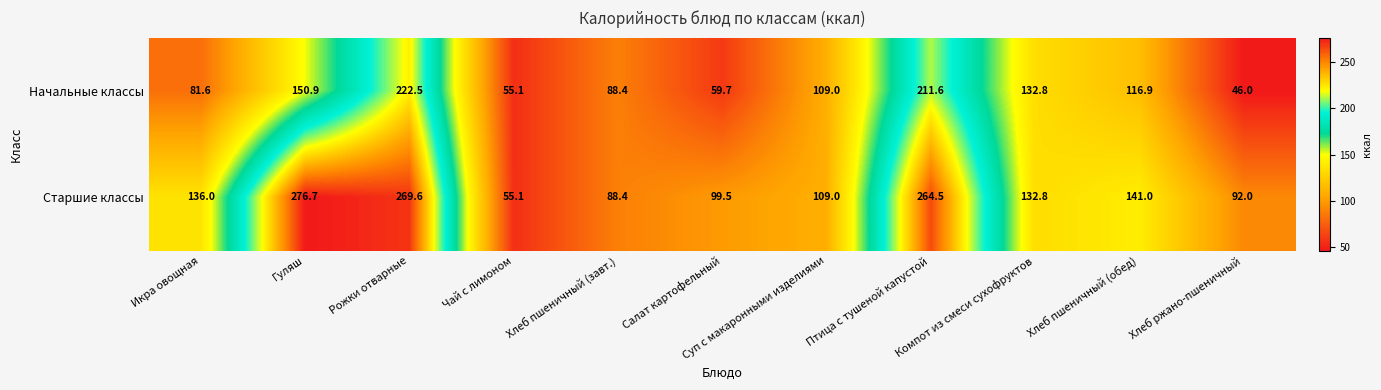

Between Рожки отварные and Хлеб пшеничный (завт.), which series saw the biggest shift?

Старшие классы